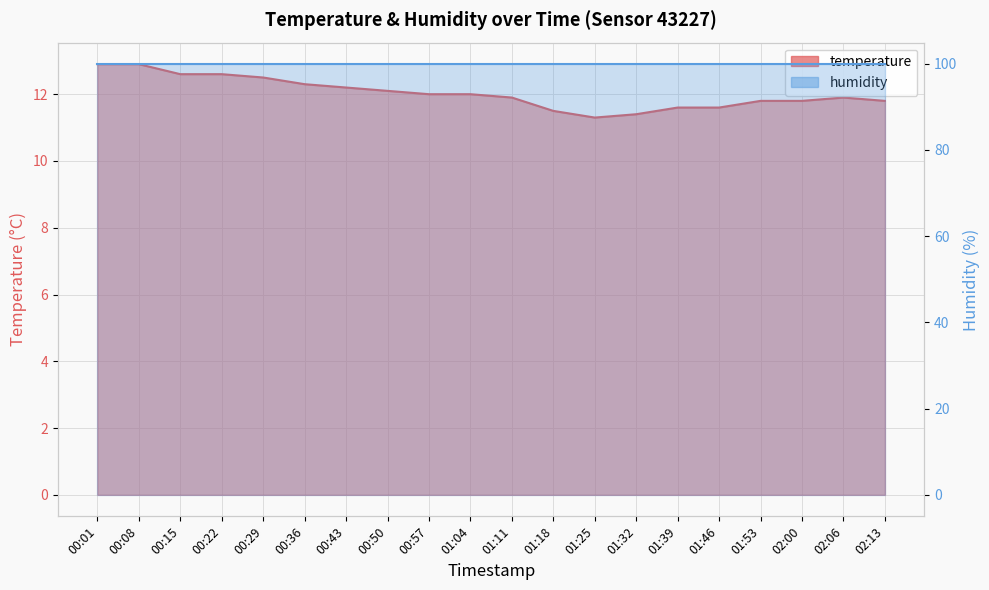

What is the ratio of the value at 01:04 to the value at 00:29?

1.0